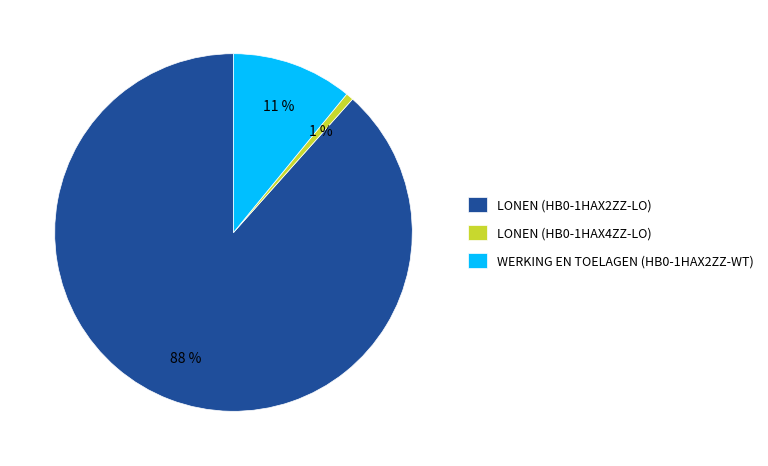

Count the number of slices in the pie.

3